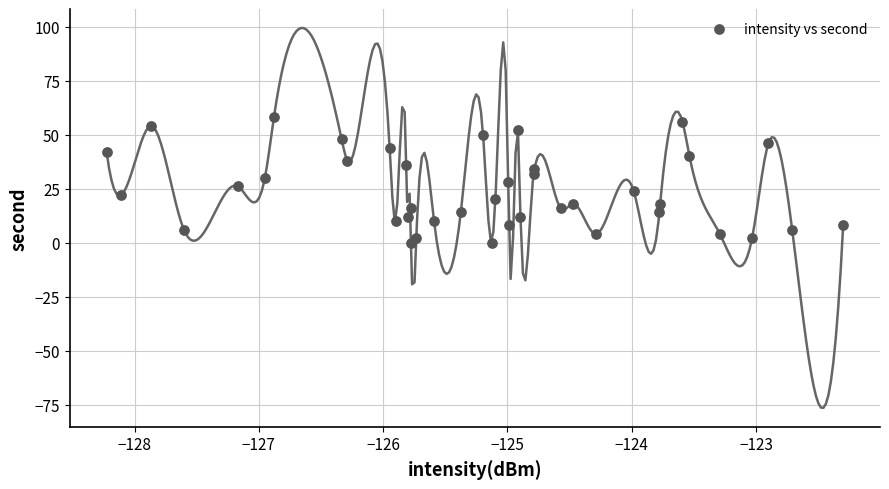

What is the range of Y values (max minus min)?

58